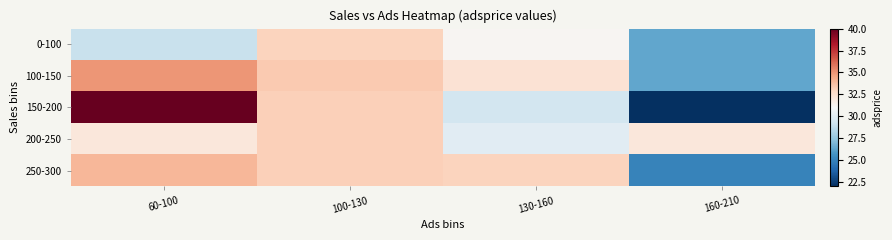

How many data points does each series have?

4